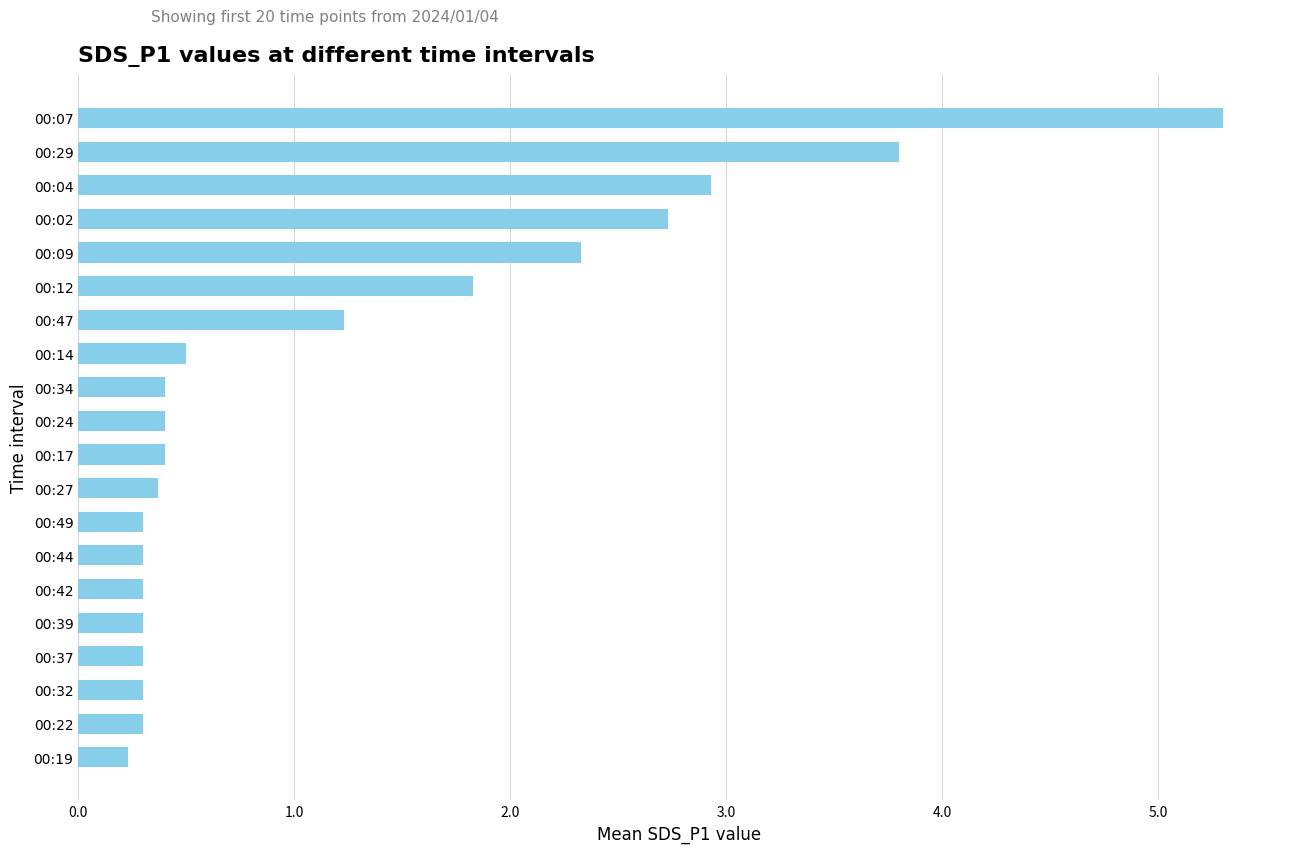

Reading bottom to top, what are all the values shown in this chart?

0.2	0.3	0.3	0.3	0.3	0.3	0.3	0.3	0.4	0.4	0.4	0.4	0.5	1.2	1.8	2.3	2.7	2.9	3.8	5.3